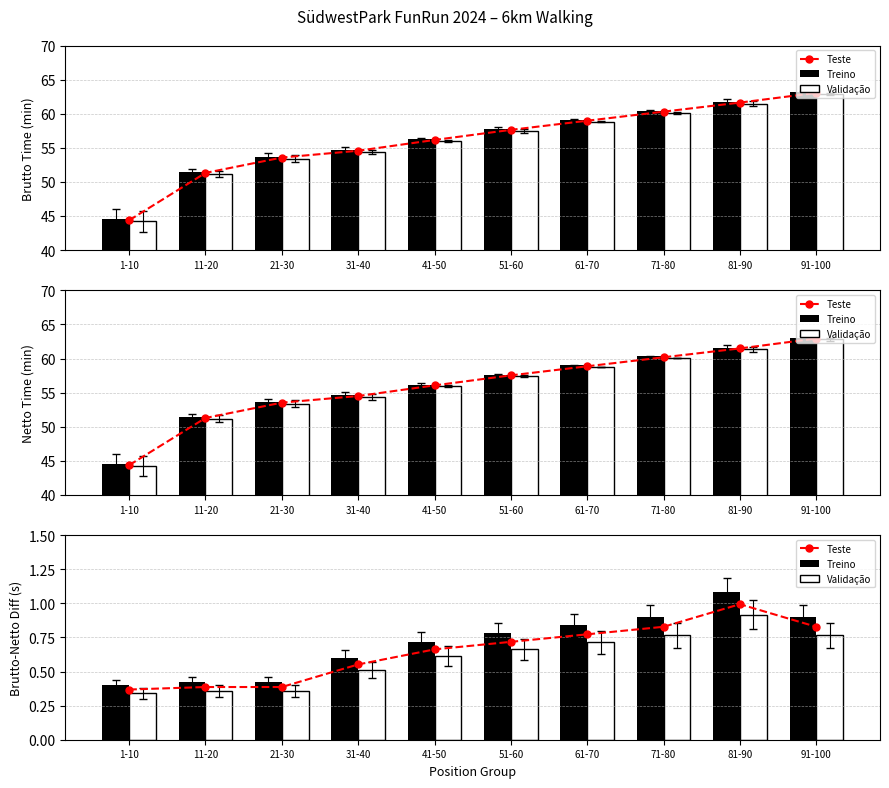

What is the difference between the maximum and minimum values in the Teste series?

0.6